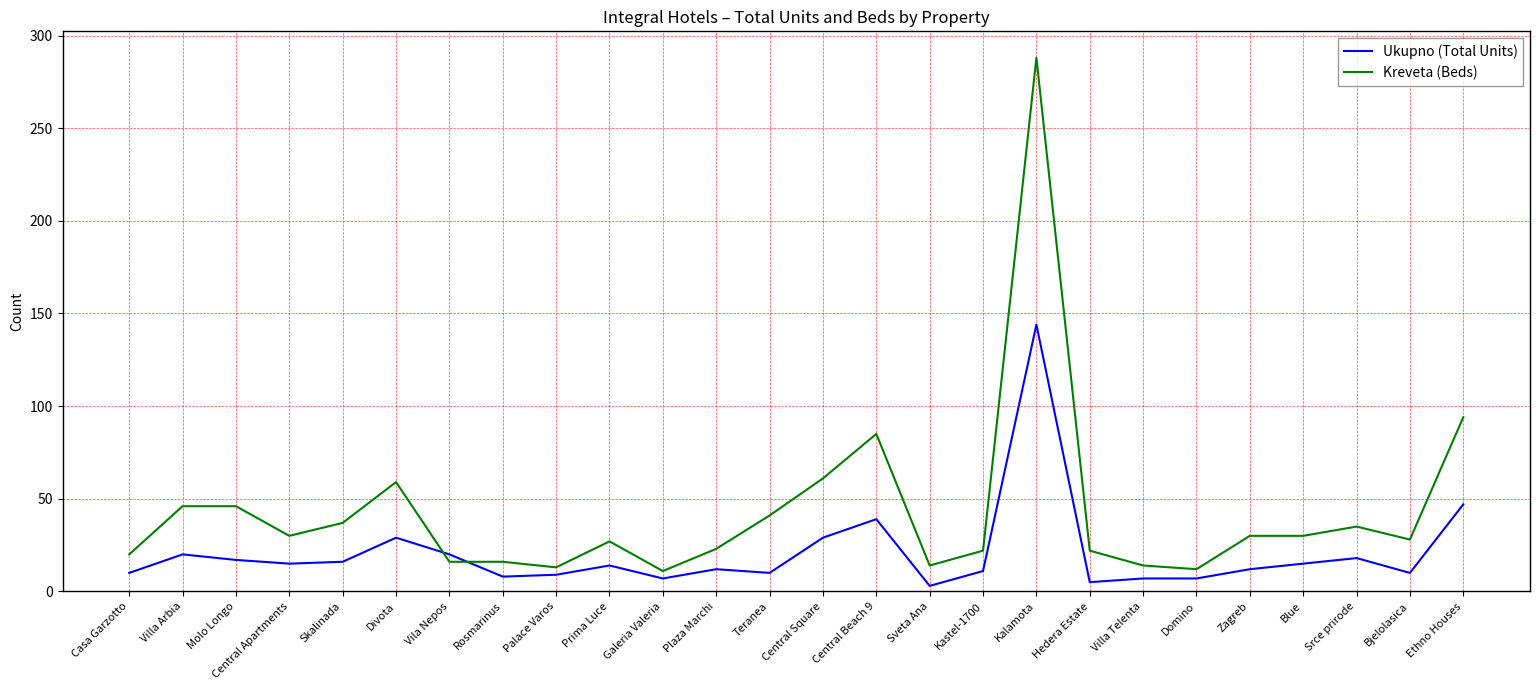

Where do Kreveta (Beds) and Ukupno (Total Units) first cross each other?

Divota and Vila Nepos